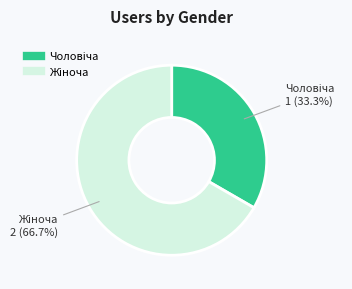

Is there a majority slice in this chart?

Yes